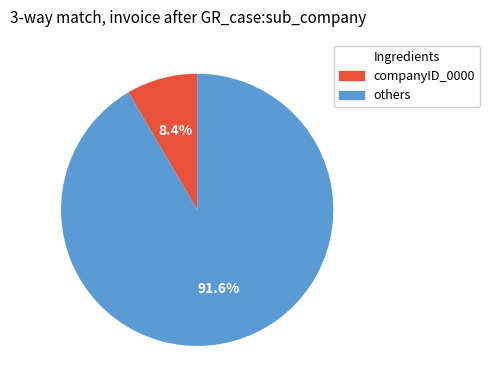

Is there any slice that represents more than half of the pie?

Yes